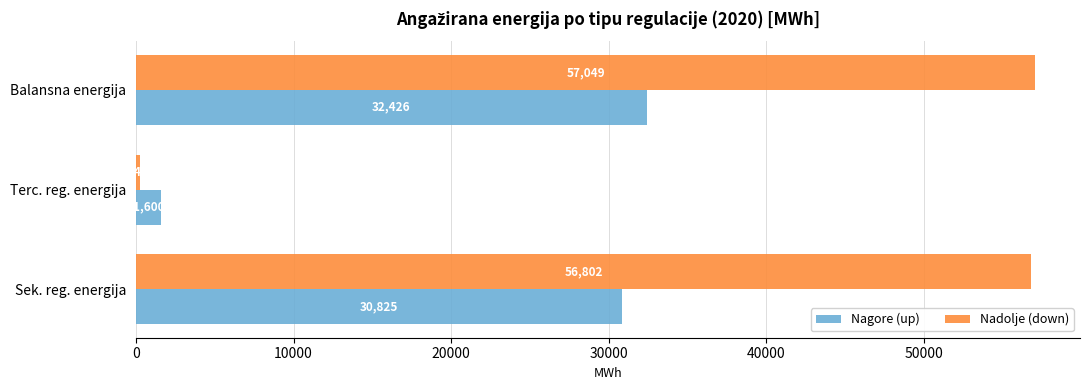

At which category is the sum across all series the highest?

Balansna energija